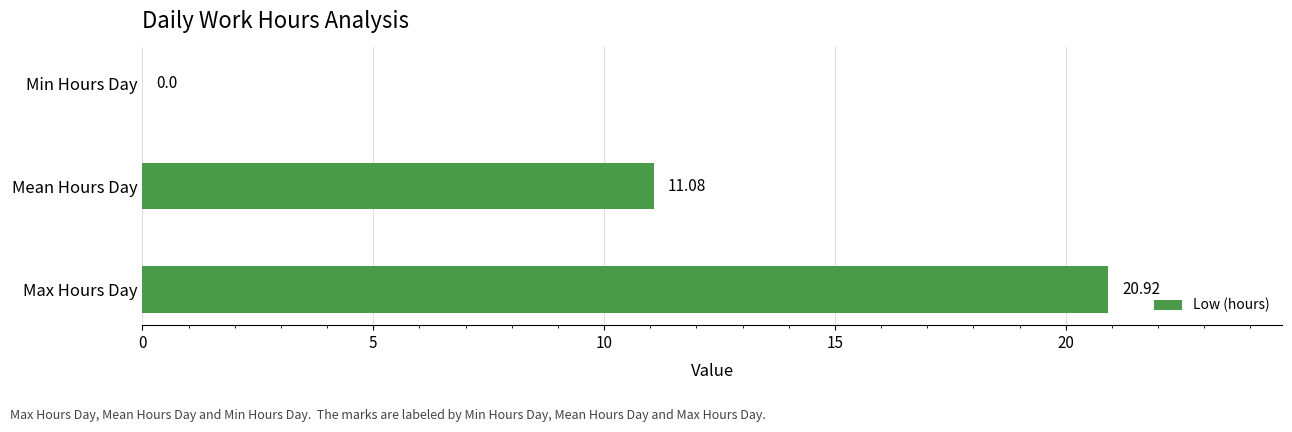

At which category does the chart reach its peak across all series?

Max Hours Day